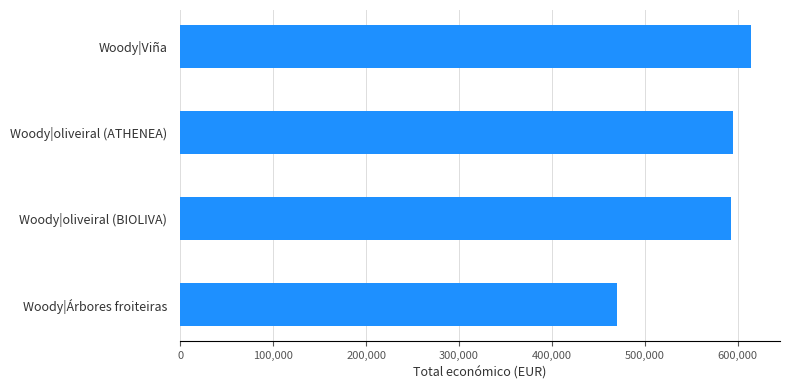

Count the number of categories in the chart.

4